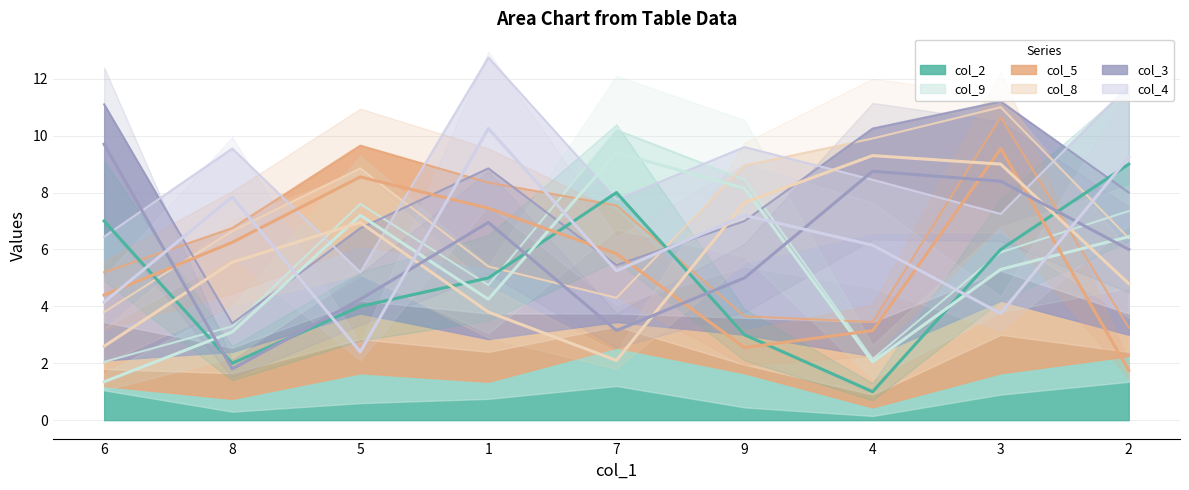

What is the smallest value displayed?

1.0